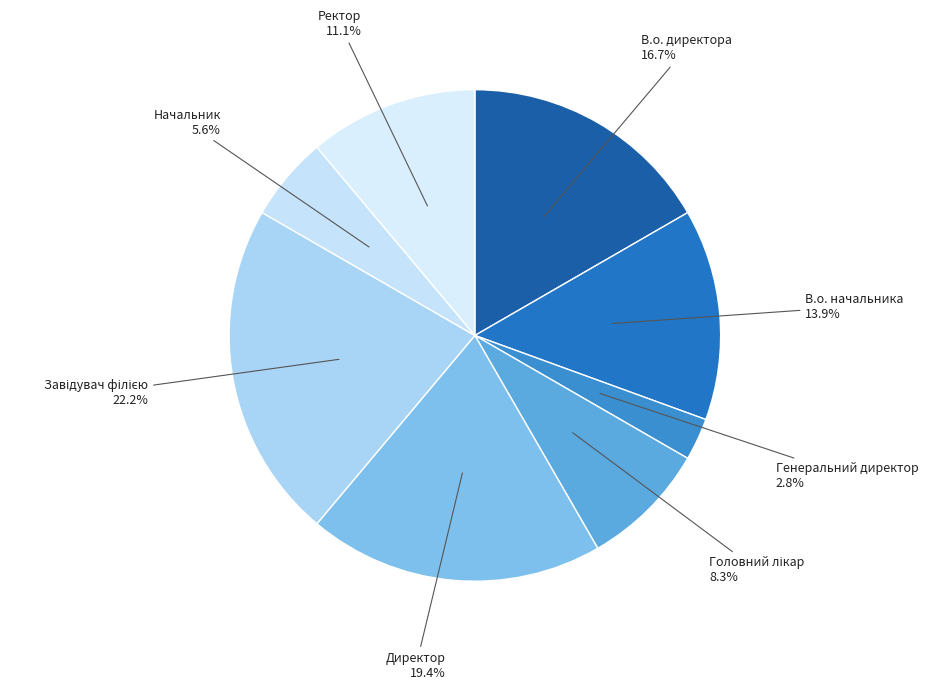

Is Начальник the majority of the pie?

No